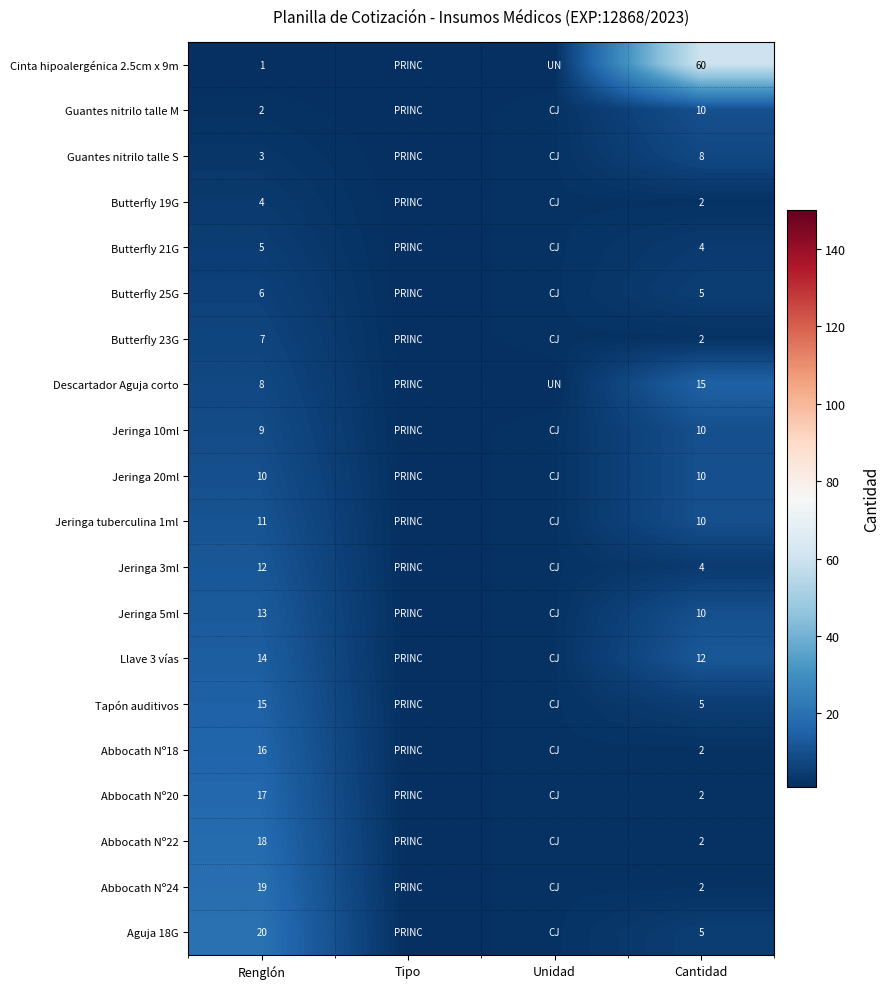

The value of Abbocath Nº18 at Renglón is 27. True or false?

False